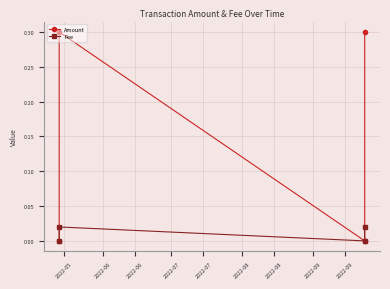

Rank the series by their maximum value, from highest to lowest.

Amount, Fee